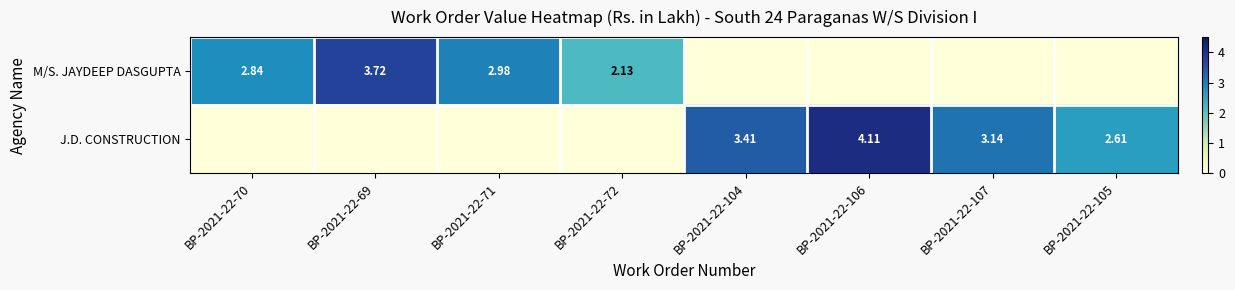

The value of J.D. CONSTRUCTION at BP-2021-22-105 is 2.6. True or false?

True